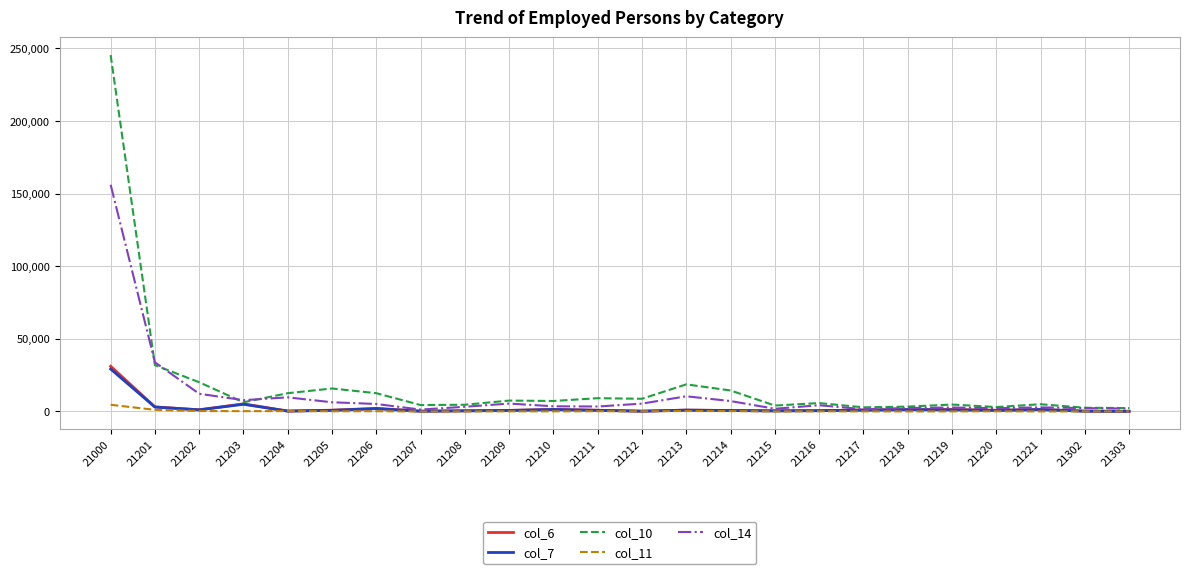

Does the chart have visible grid lines?

Yes